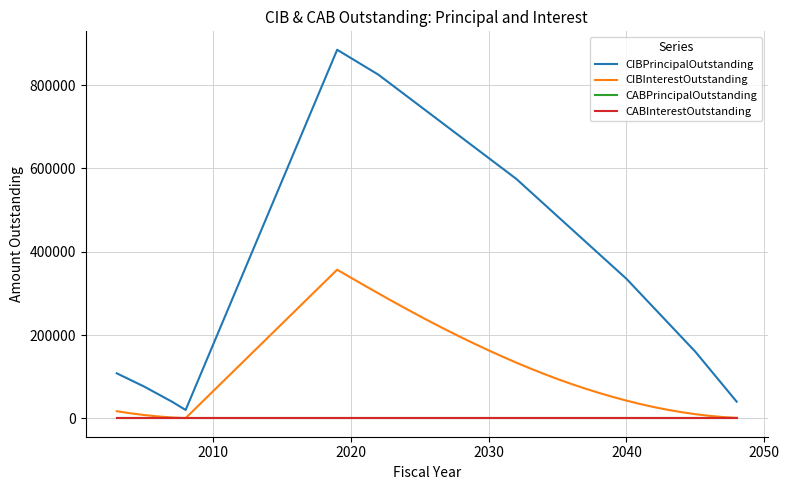

True or false: CABInterestOutstanding has more than 2 interior local peaks.

False